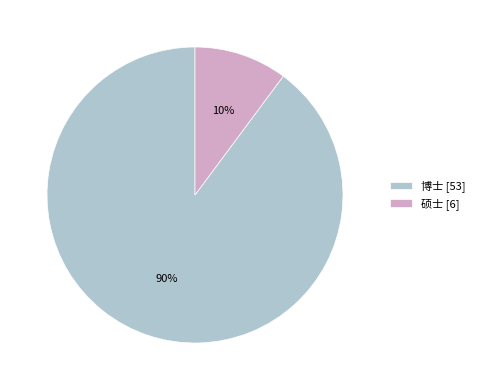

To the nearest percent, what is the difference between the largest and smallest slice percentages?

80%